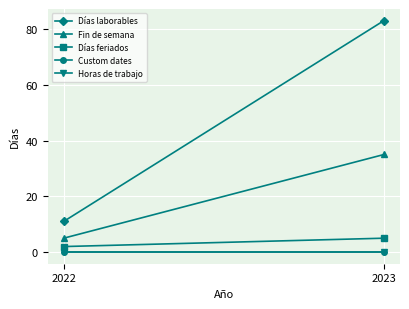

Which label corresponds to the smallest value in the chart?

2022